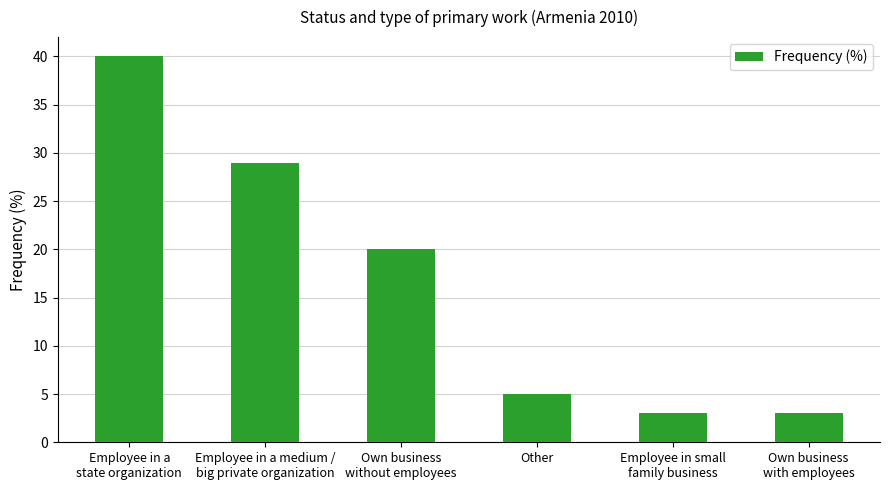

What is the ratio of the value at Employee in a medium /
big private organization to the value at Own business
with employees?

9.7